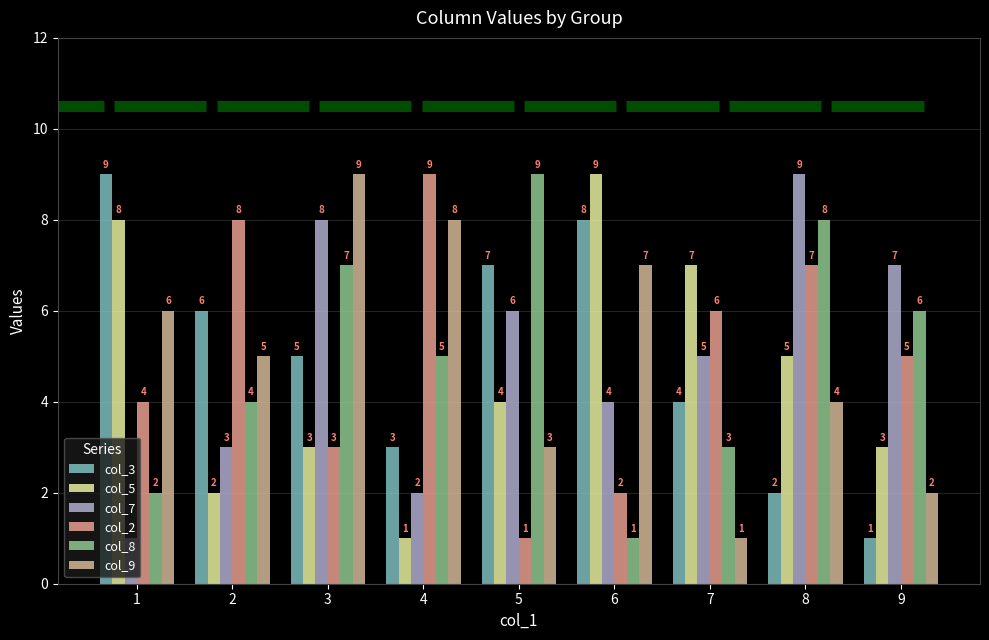

Which series has the largest total across all categories?

col_3